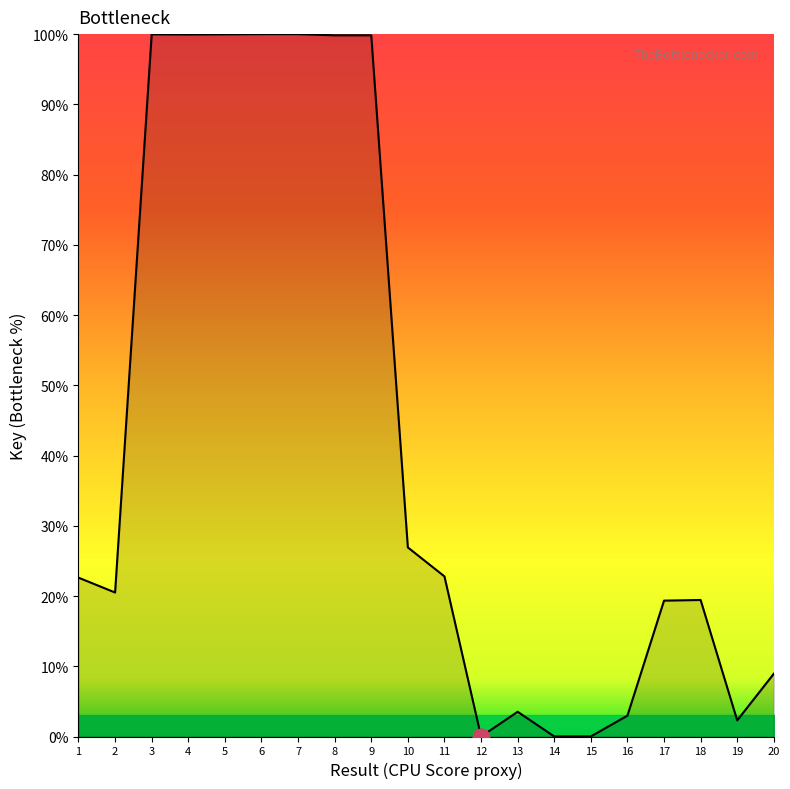

The value at 7 is 100.0. True or false?

True